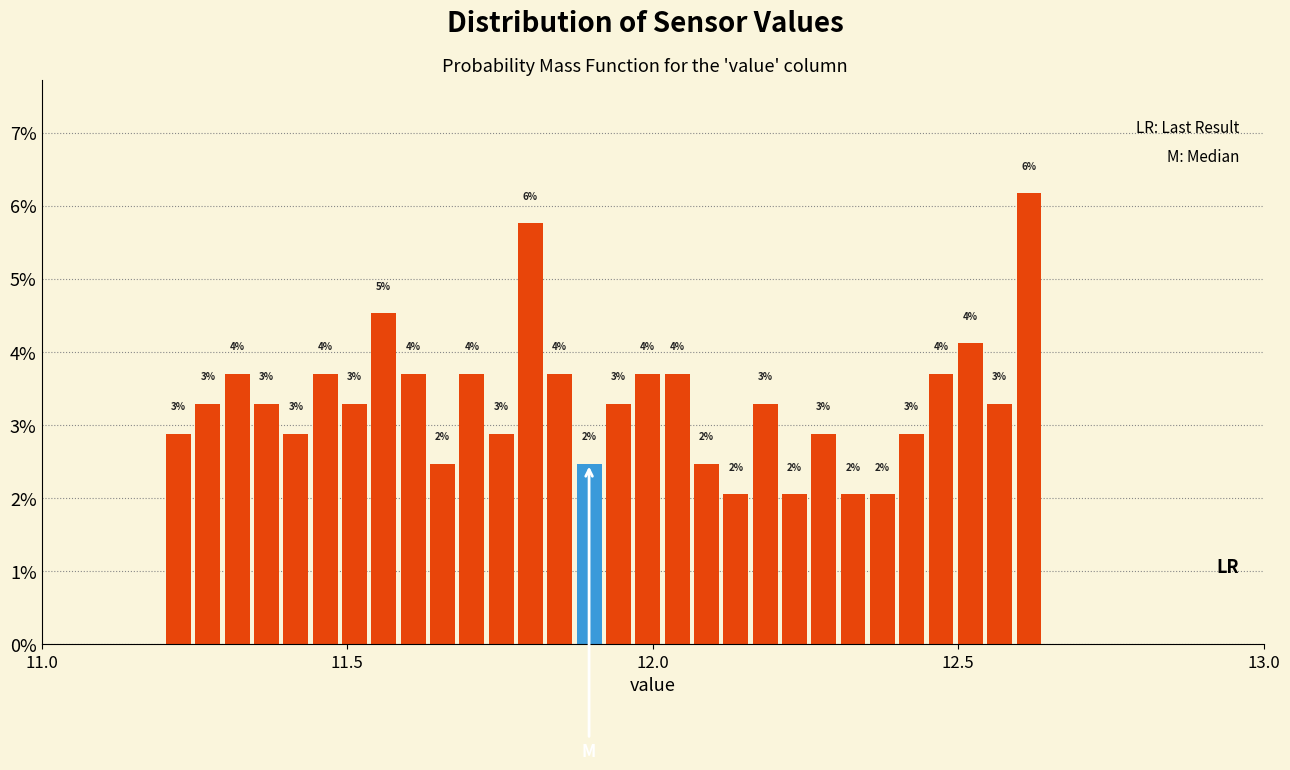

Read against the x-axis, roughly where is the centre of the tallest bar?

12.60